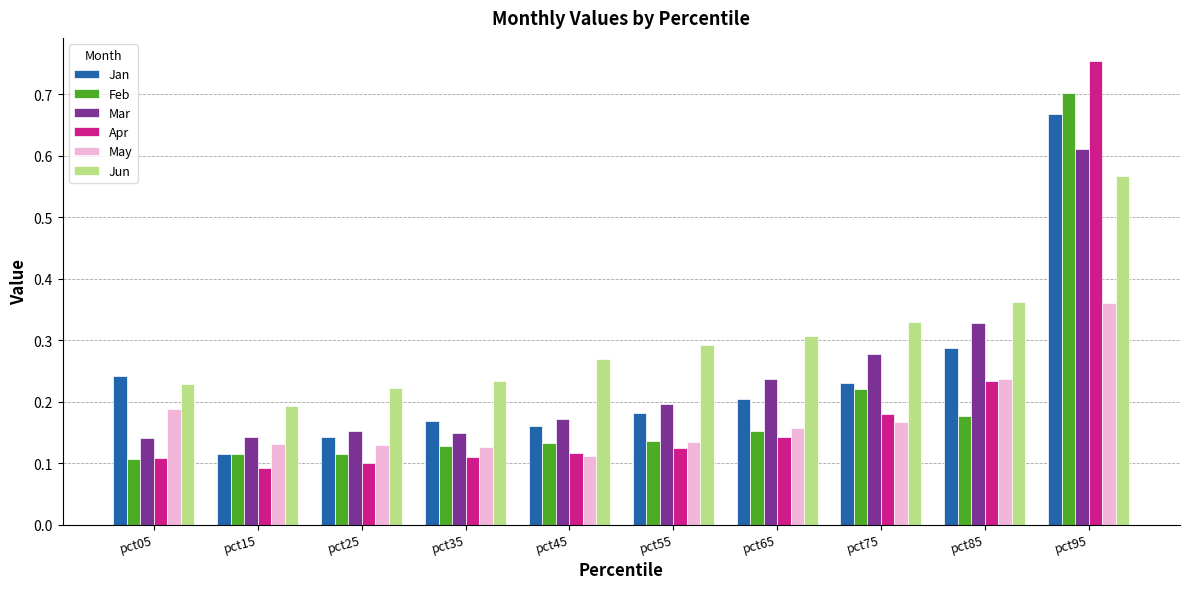

Rank the series at pct25 from lowest to highest value.

Apr, Feb, May, Jan, Mar, Jun